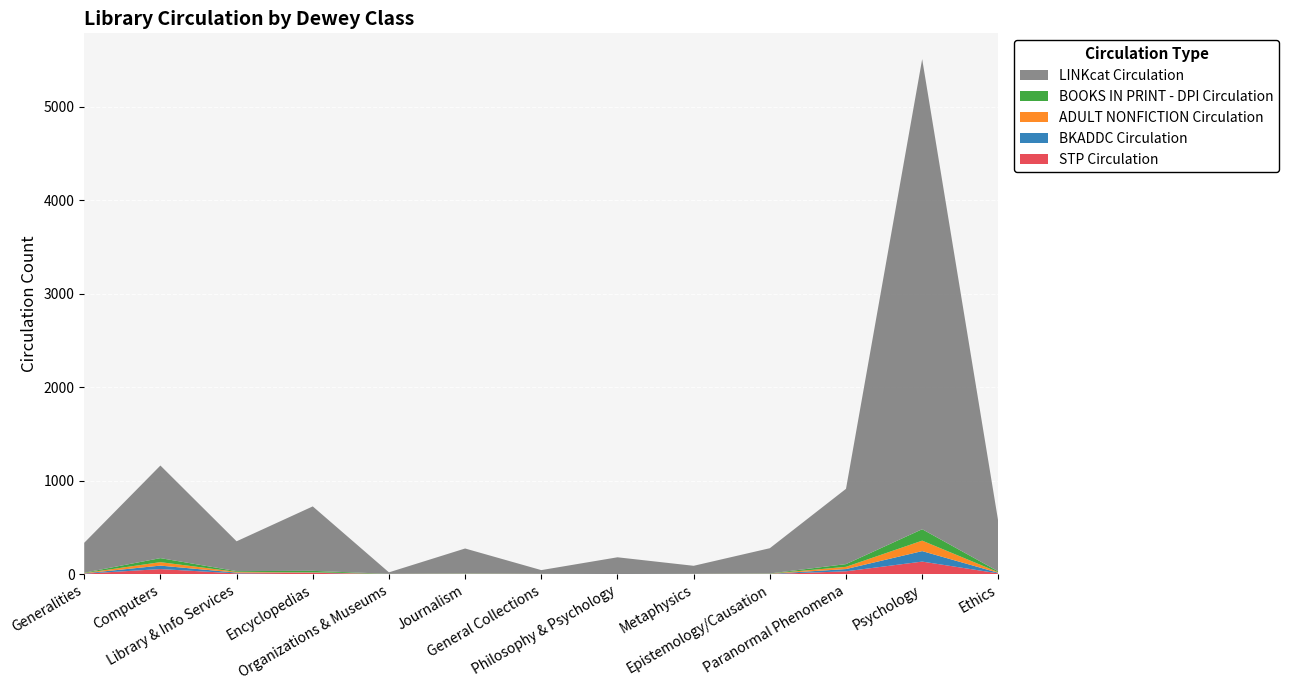

Reading left to right, list all the values displayed in this chart.

STP Circulation: 6	55	9	15	1	2	1	1	1	2	31	135	9
BKADDC Circulation: 3	37	8	3	1	2	1	0	1	2	24	112	6
ADULT NONFICTION Circulation: 3	37	8	3	1	2	1	0	1	2	24	112	6
BOOKS IN PRINT - DPI Circulation: 4	43	8	15	1	2	1	1	1	2	29	122	9
LINKcat Circulation: 320	990	319	689	16	267	40	179	86	270	805	5026	528